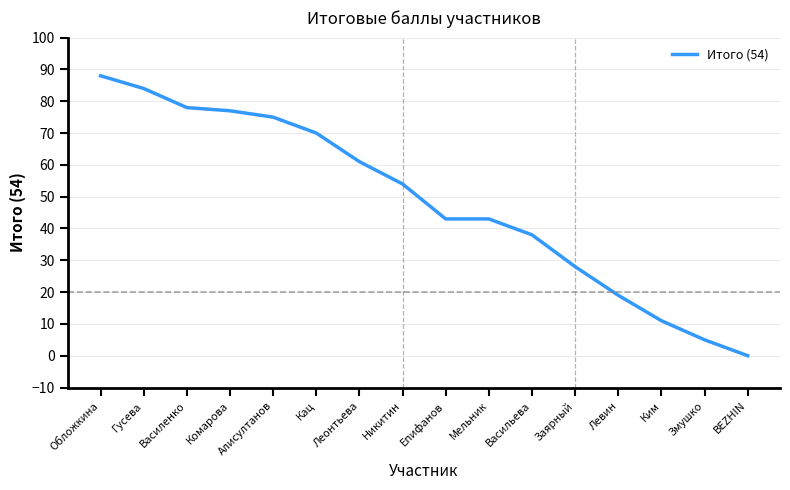

Which has a higher value, Мельник or BEZHIN?

Мельник